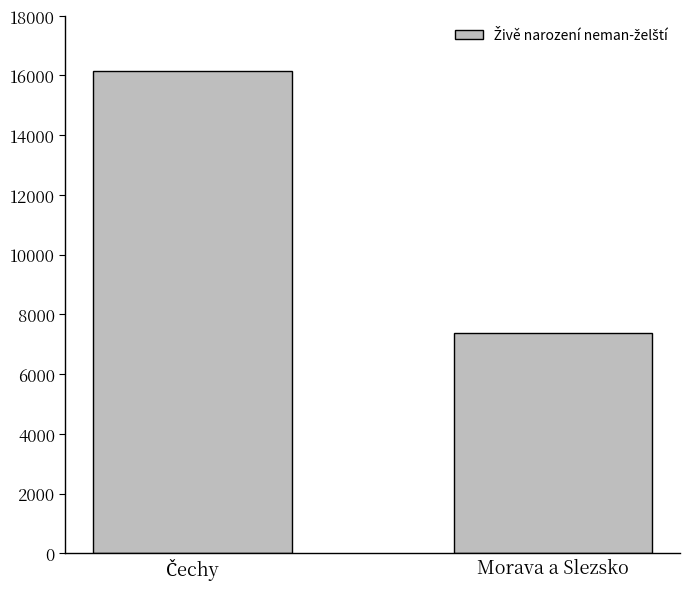

What is the label of the 2nd bar from the left?

Morava a Slezsko